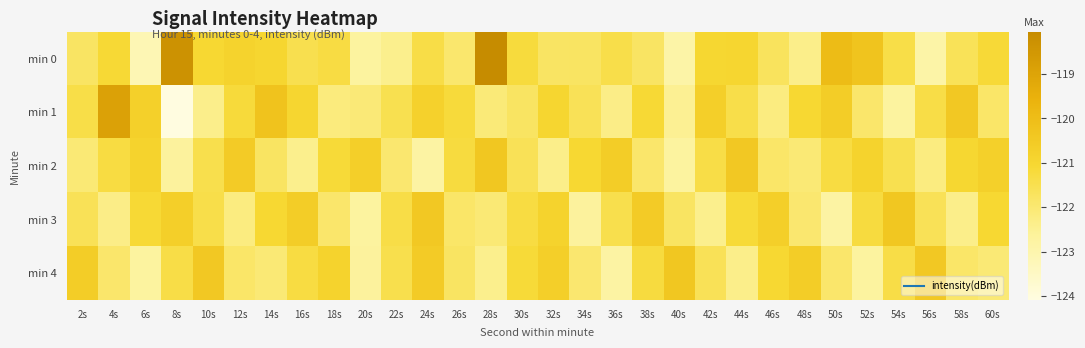

Between 2s and 52s, which is larger?

52s